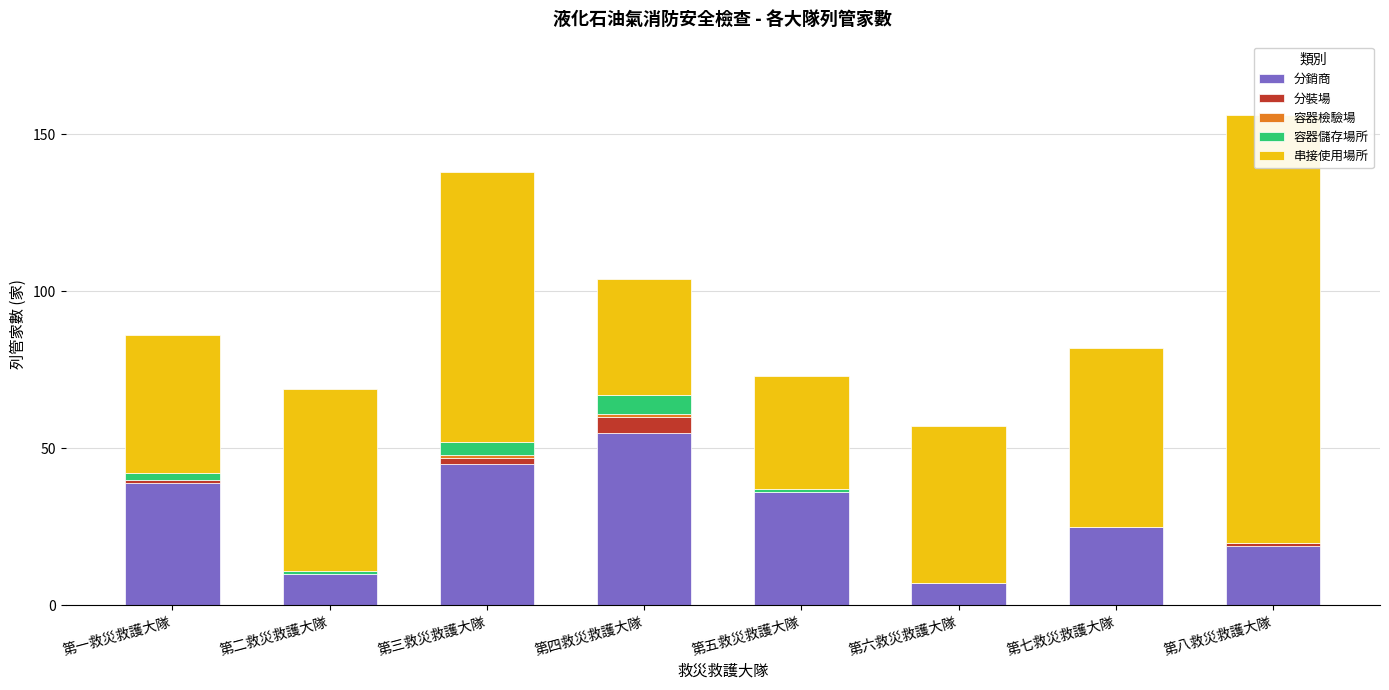

Reading right to left, what are all the values shown in this chart?

分銷商: 19	25	7	36	55	45	10	39
分裝場: 1	0	0	0	5	2	0	1
容器檢驗場: 0	0	0	0	1	1	0	0
容器儲存場所: 0	0	0	1	6	4	1	2
串接使用場所: 136	57	50	36	37	86	58	44